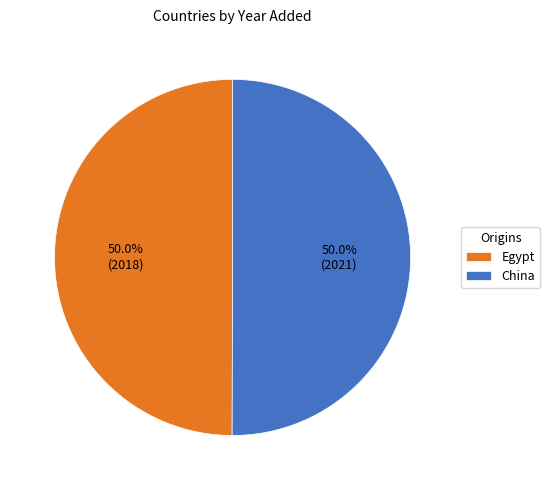

Approximately how many times larger is the value at China compared to Egypt?

1.0